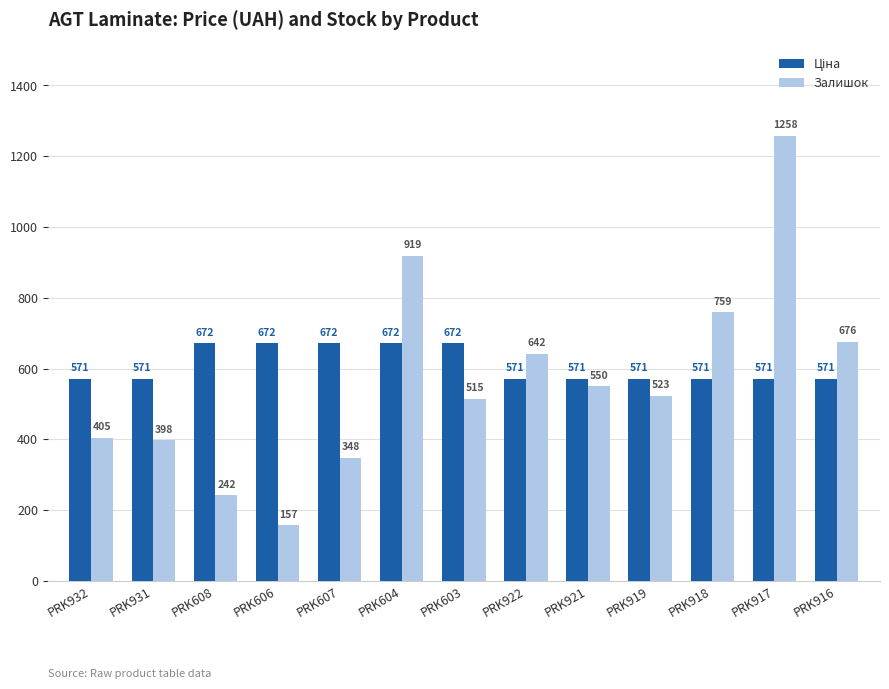

What is the sum of the Залишок values at PRK604 and PRK607?

1267.0